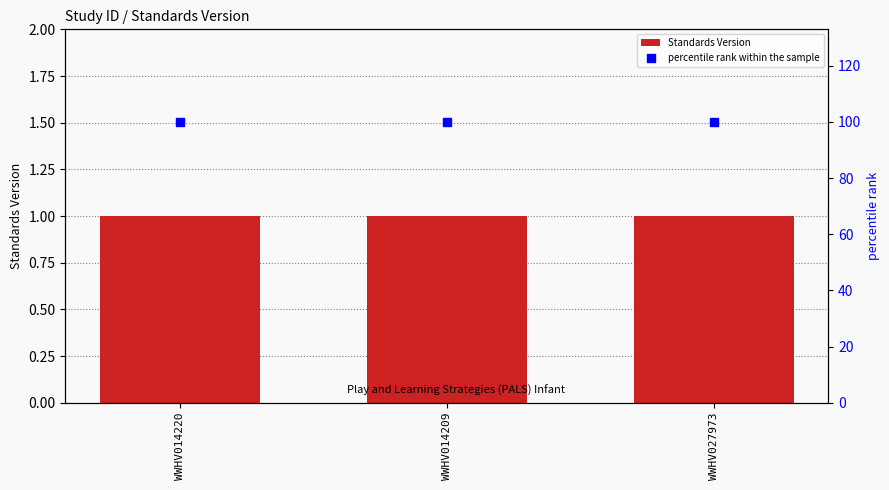

Which series has the widest spread of Y values?

Standards Version